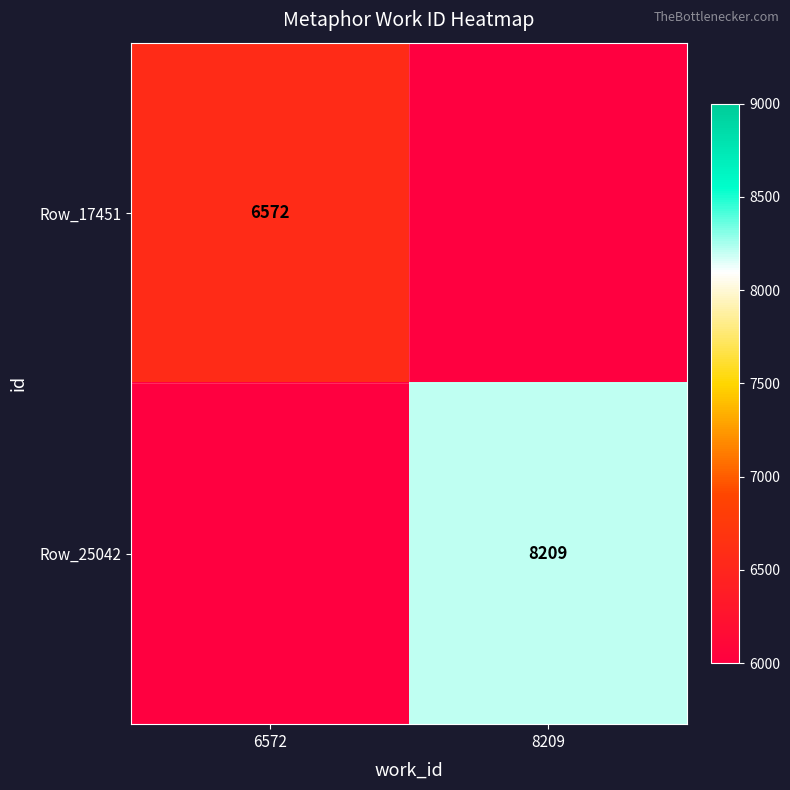

Is the value of Row_17451 at 6572 greater than the value of Row_25042 at 8209?

No